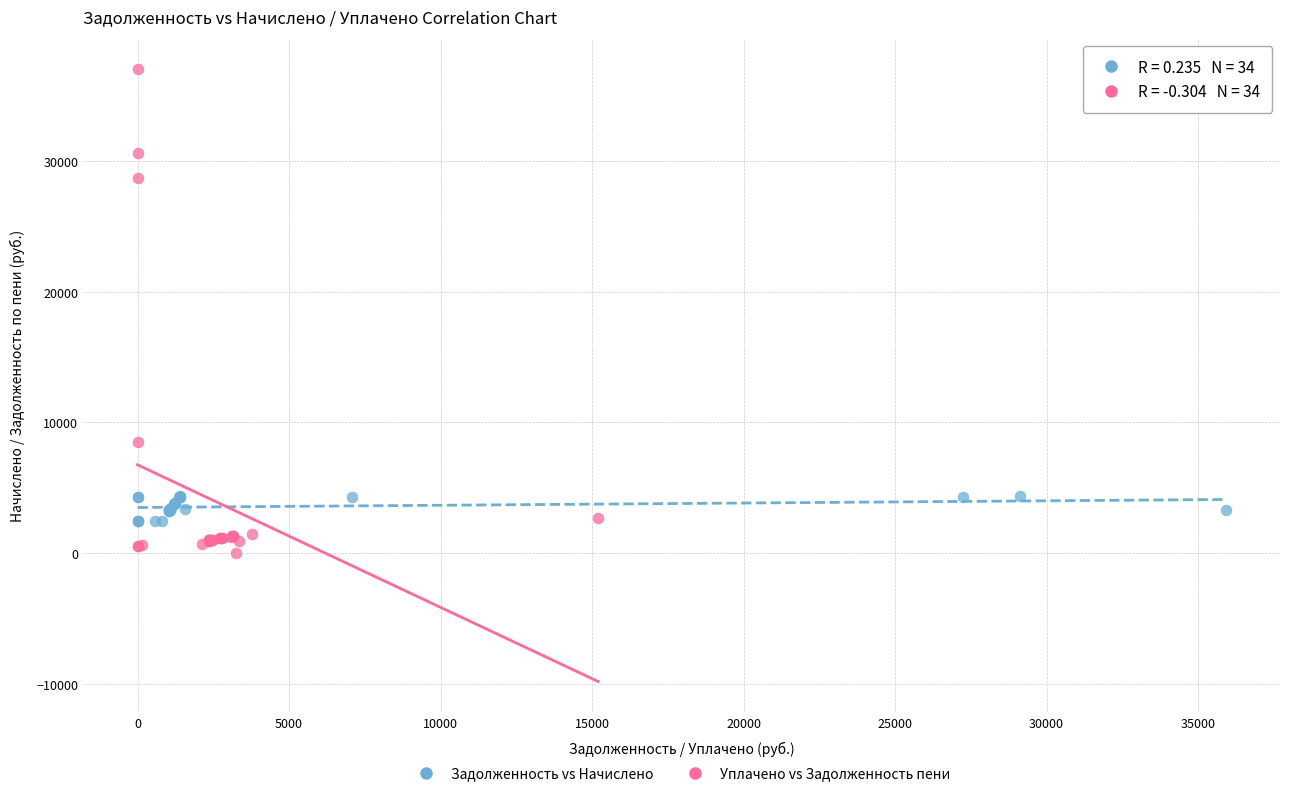

Which series reaches the maximum Y coordinate?

Уплачено vs Задолженность пени